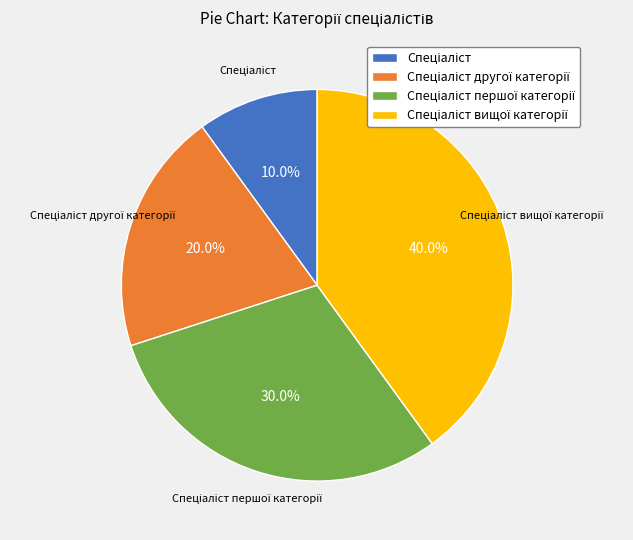

Does any single category account for the majority?

No